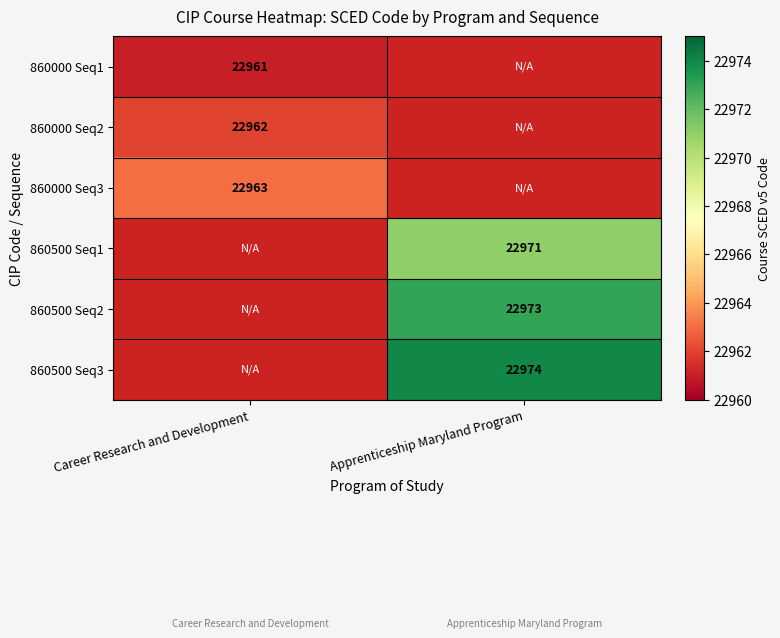

The 860000 Seq1 series shows 35959 at Career Research and Development. True or false?

False